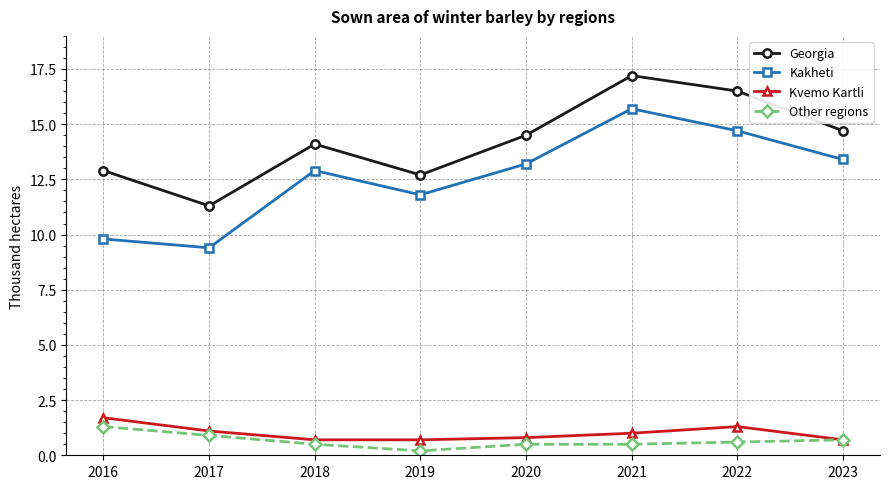

What is the value of the Kvemo Kartli point at the 7th from the left?

1.3